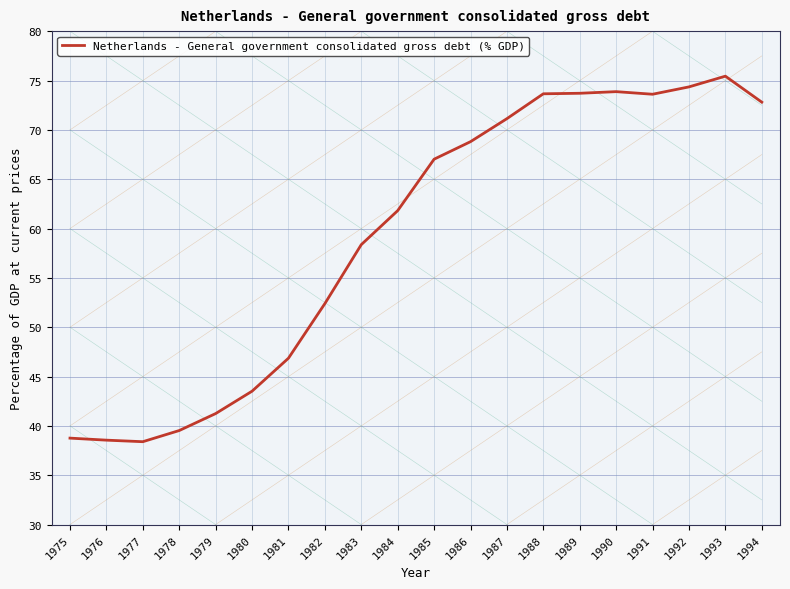

List the labels in order of value, largest first.

1993, 1992, 1990, 1989, 1988, 1991, 1994, 1987, 1986, 1985, 1984, 1983, 1982, 1981, 1980, 1979, 1978, 1975, 1976, 1977